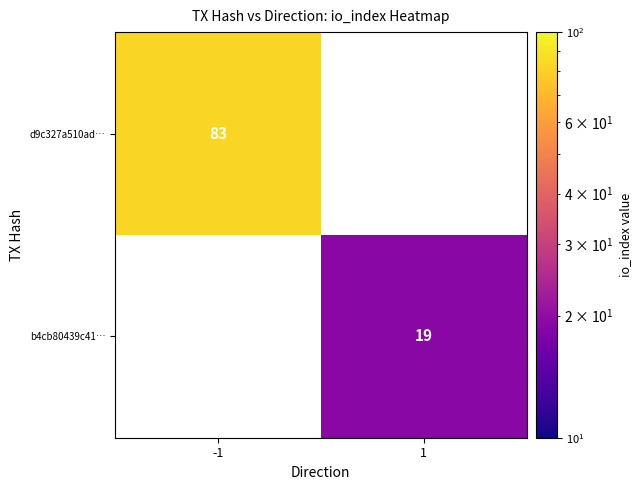

Which category has the lowest value across all series?

1